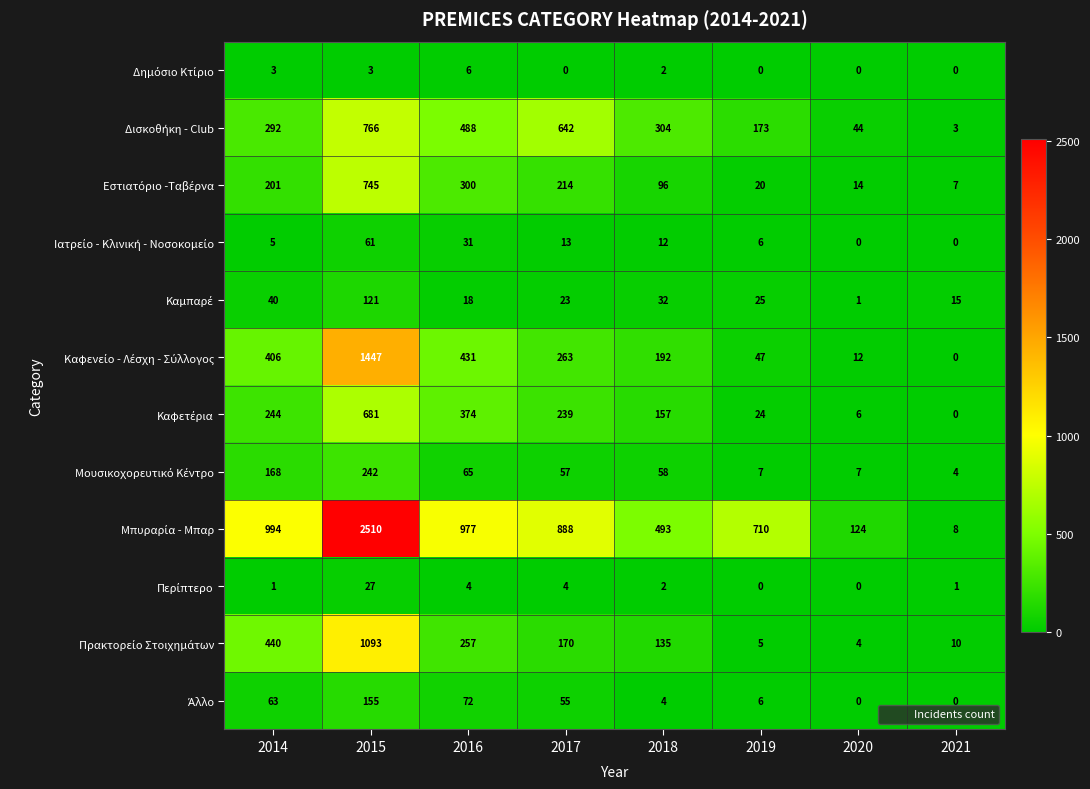

At which category is the sum across all series the highest?

2015